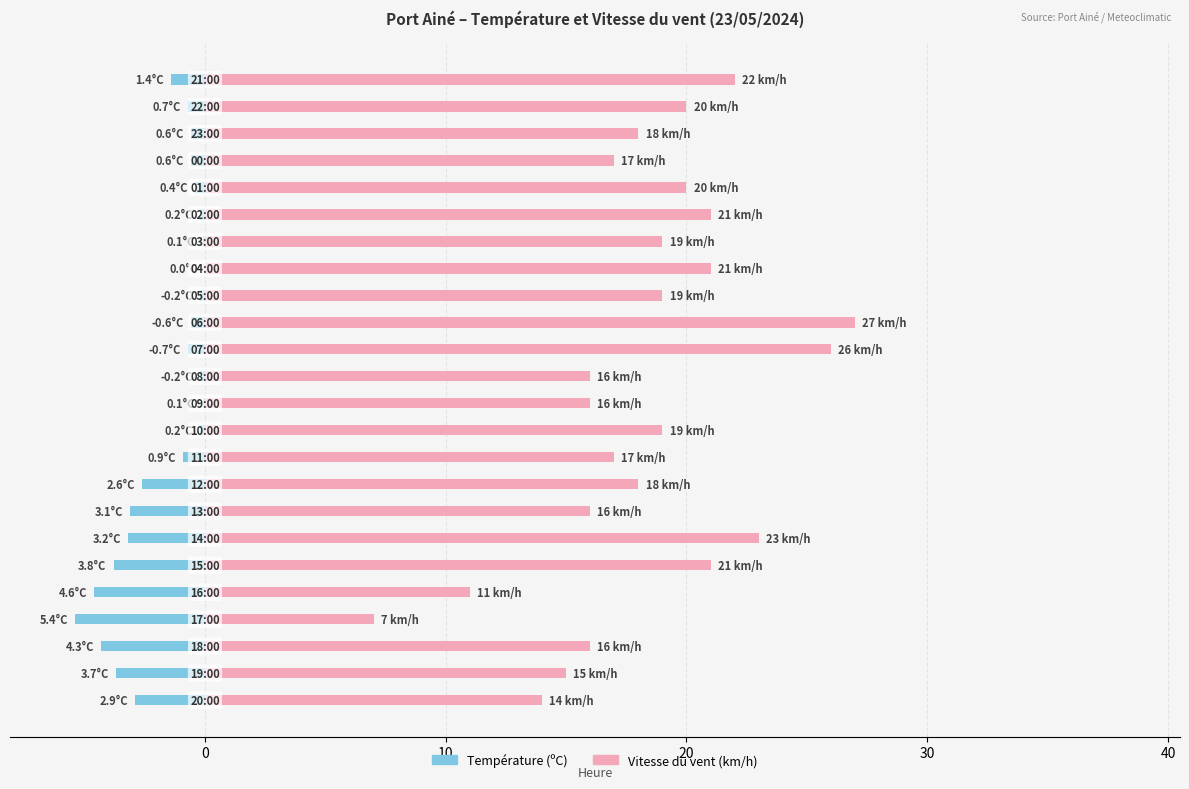

What is the difference between the maximum and second lowest values in the Vitesse du vent (km/h) series?

16.0